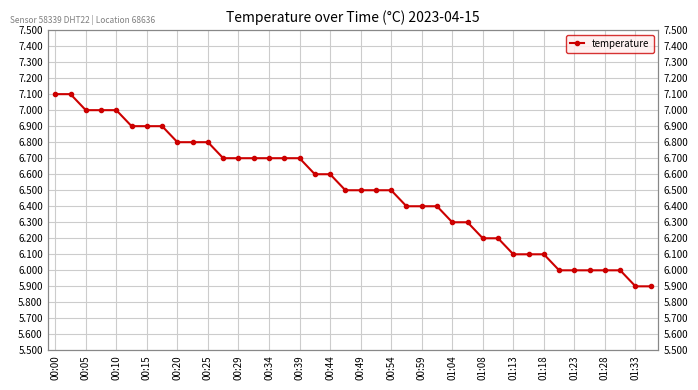

How many lines are shown in the chart?

1